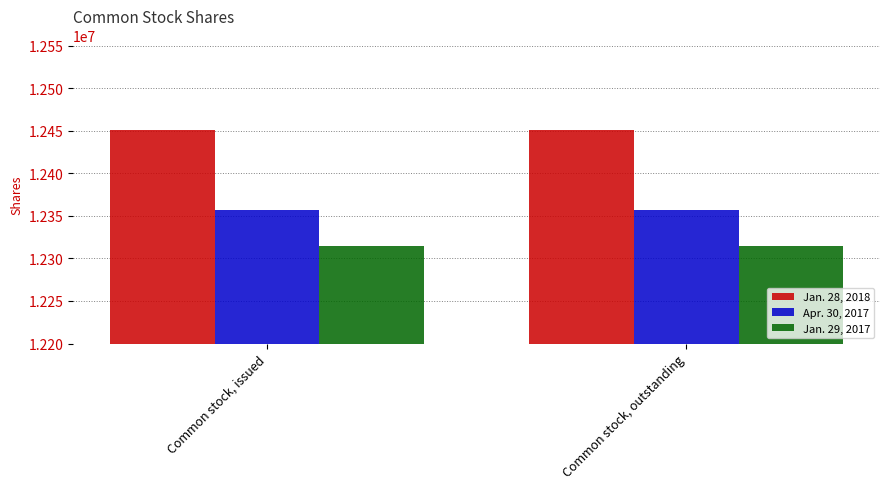

What is the average value of the Apr. 30, 2017 series?

12356631